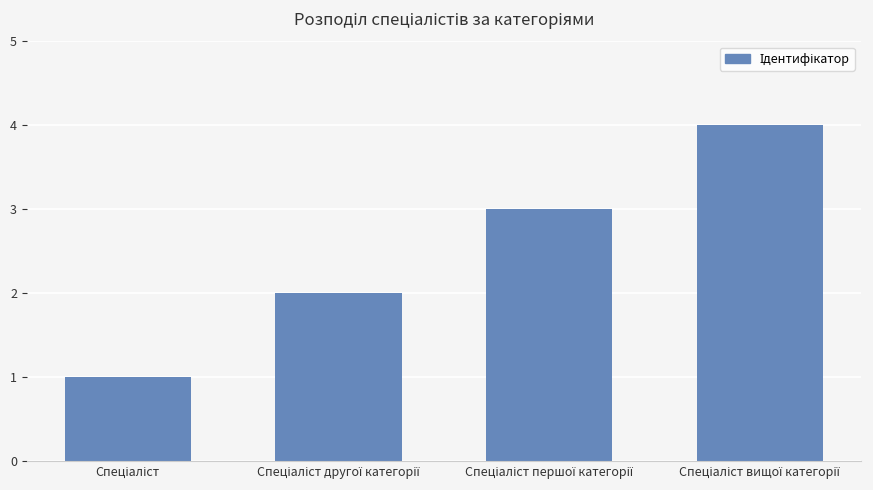

What is the difference between the maximum and minimum values?

3